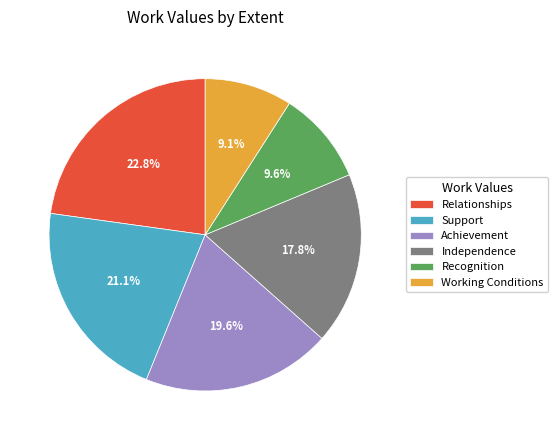

Is the sum of Independence and Recognition greater than half?

No